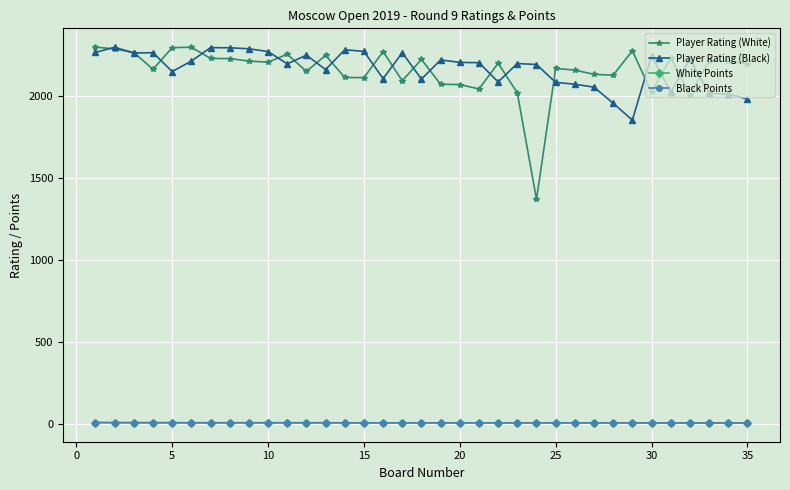

True or false: Player Rating (Black) and Black Points intersect in this chart.

False